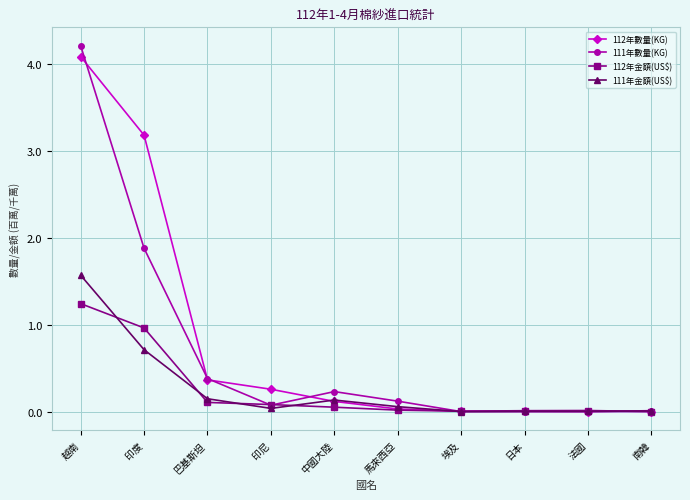

What is the greatest value displayed?

4.2